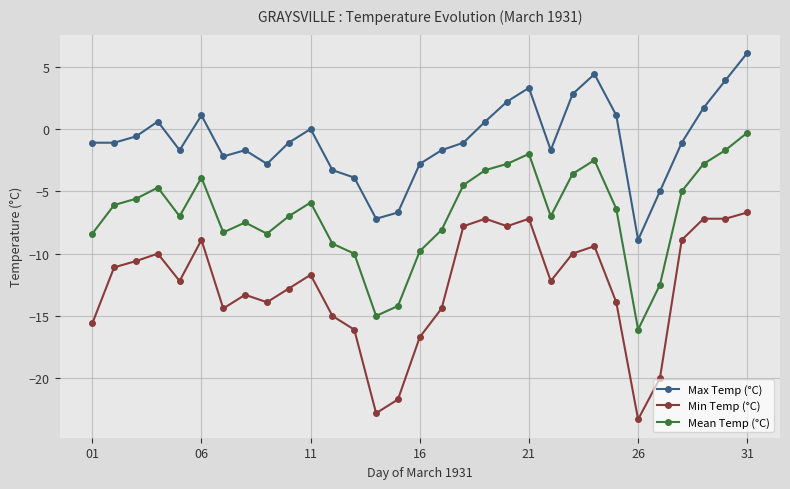

What is the difference between the maximum and second lowest values in the Max Temp (°C) series?

13.3